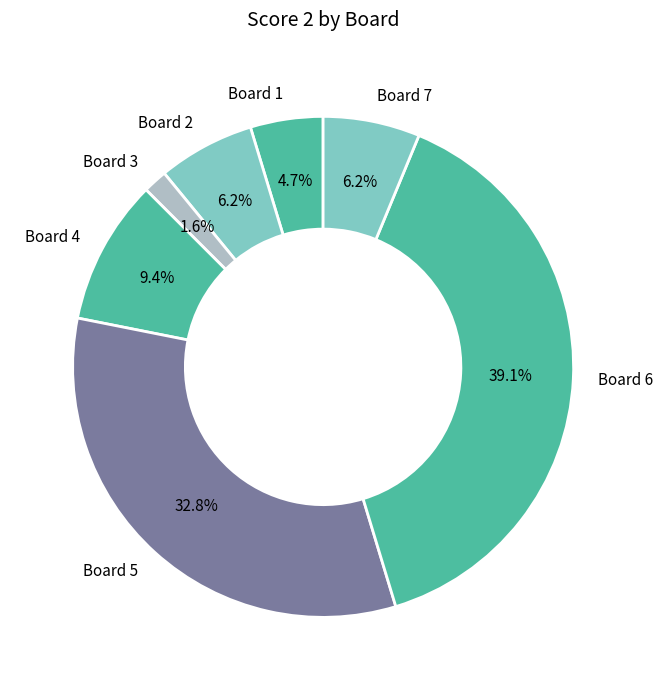

Which slice is the smallest?

Board 3